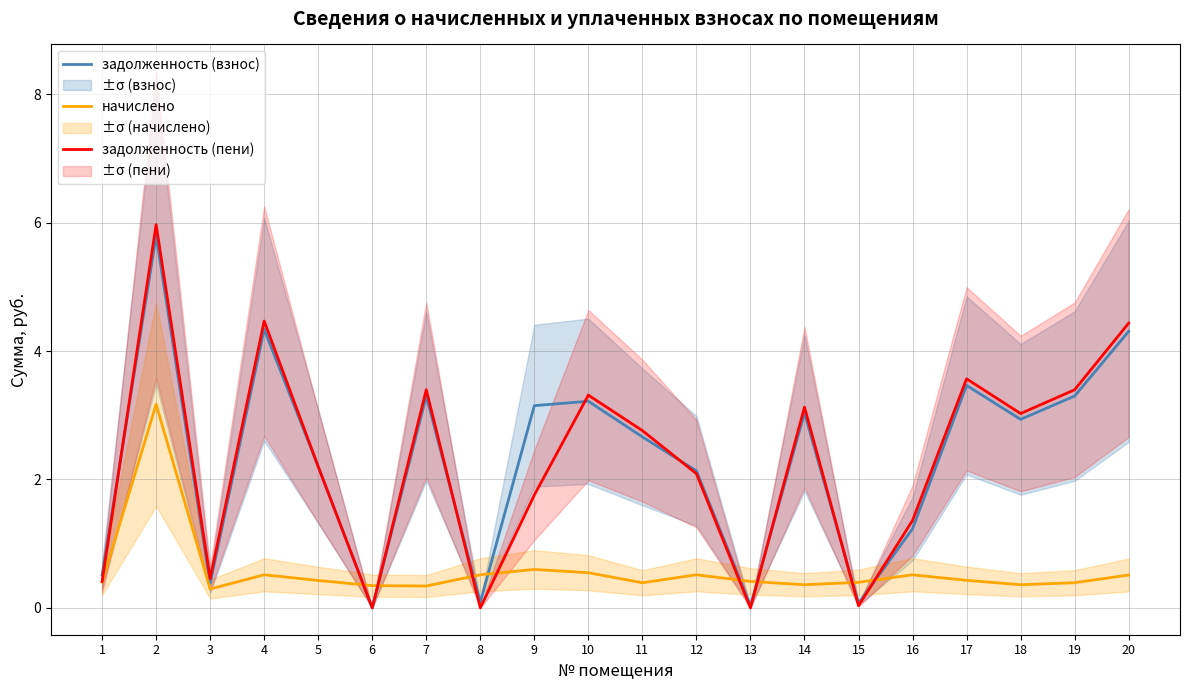

What is the total value across all series at 4?

9.3